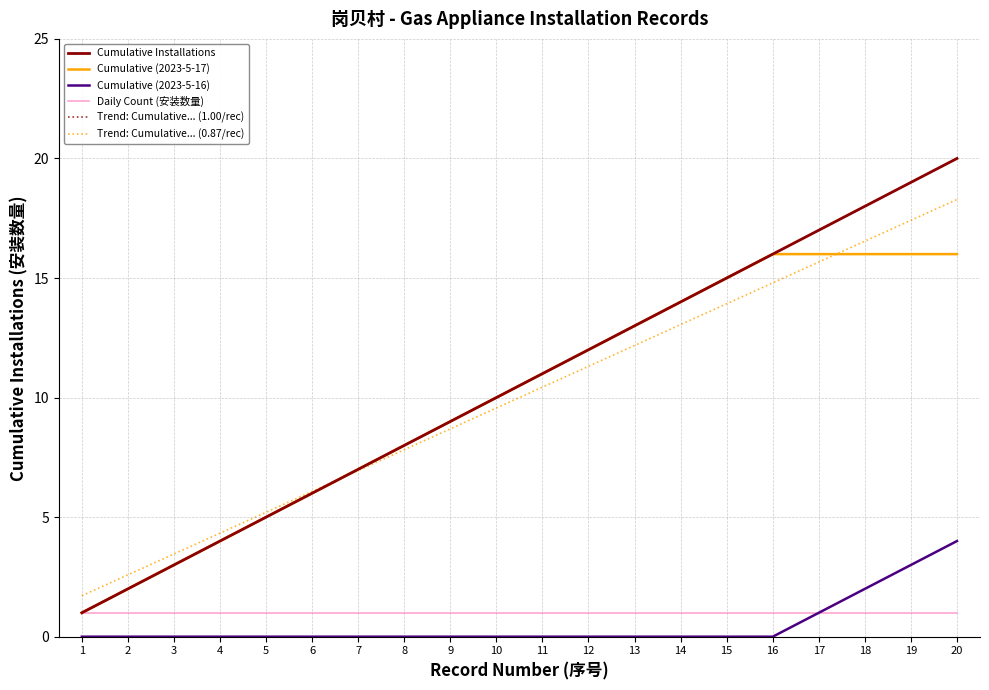

True or false: Cumulative Installations has more than 0 points higher than both neighbors.

False